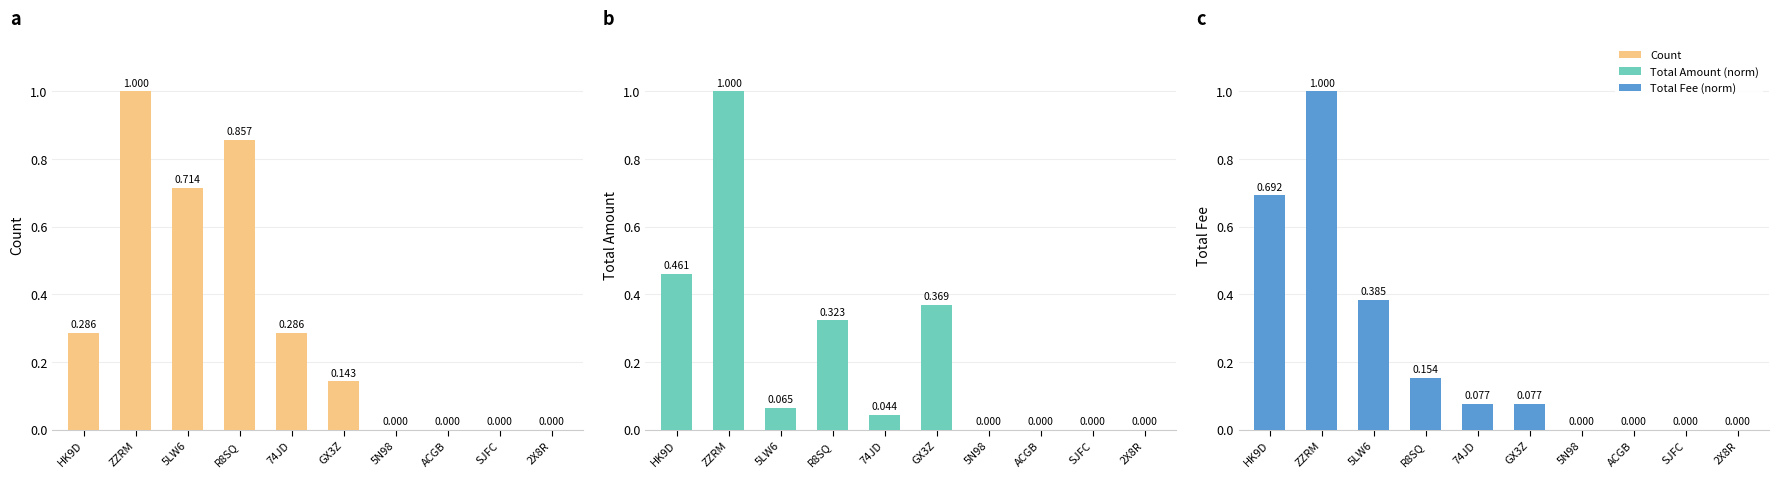

Which category has the highest value in the Total Fee series?

ZZRM